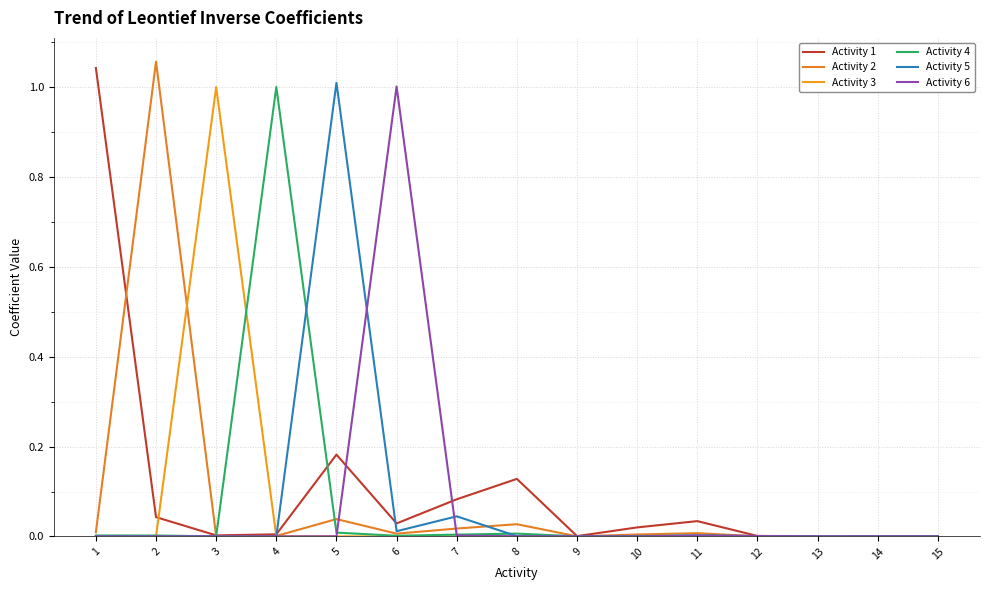

How many lines are shown in the chart?

6